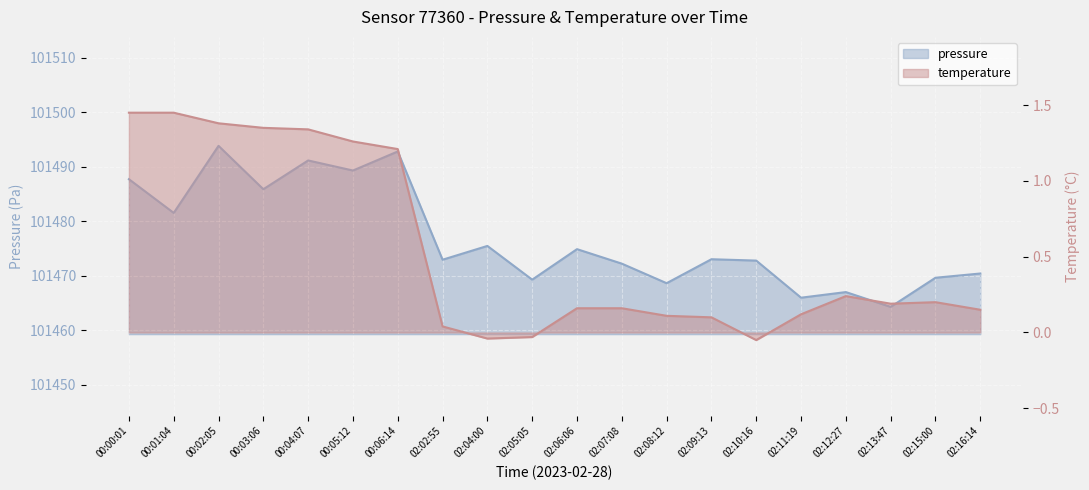

Rank the series by their maximum value, from highest to lowest.

pressure, temperature